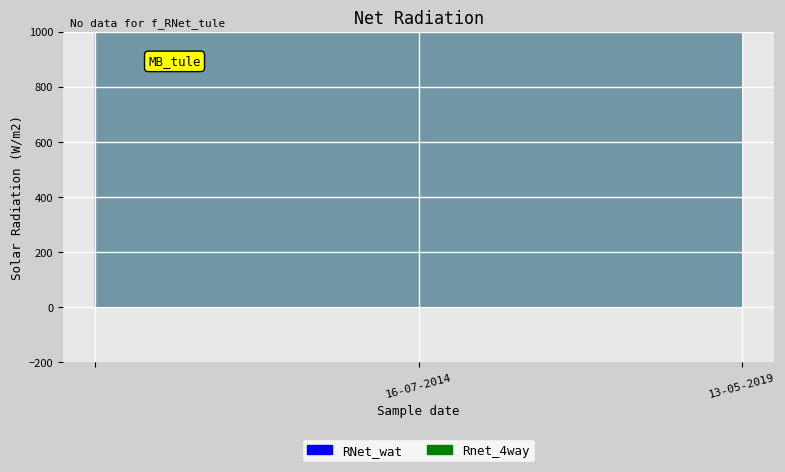

Rank the series by their maximum value, from highest to lowest.

RNet_wat, Rnet_4way